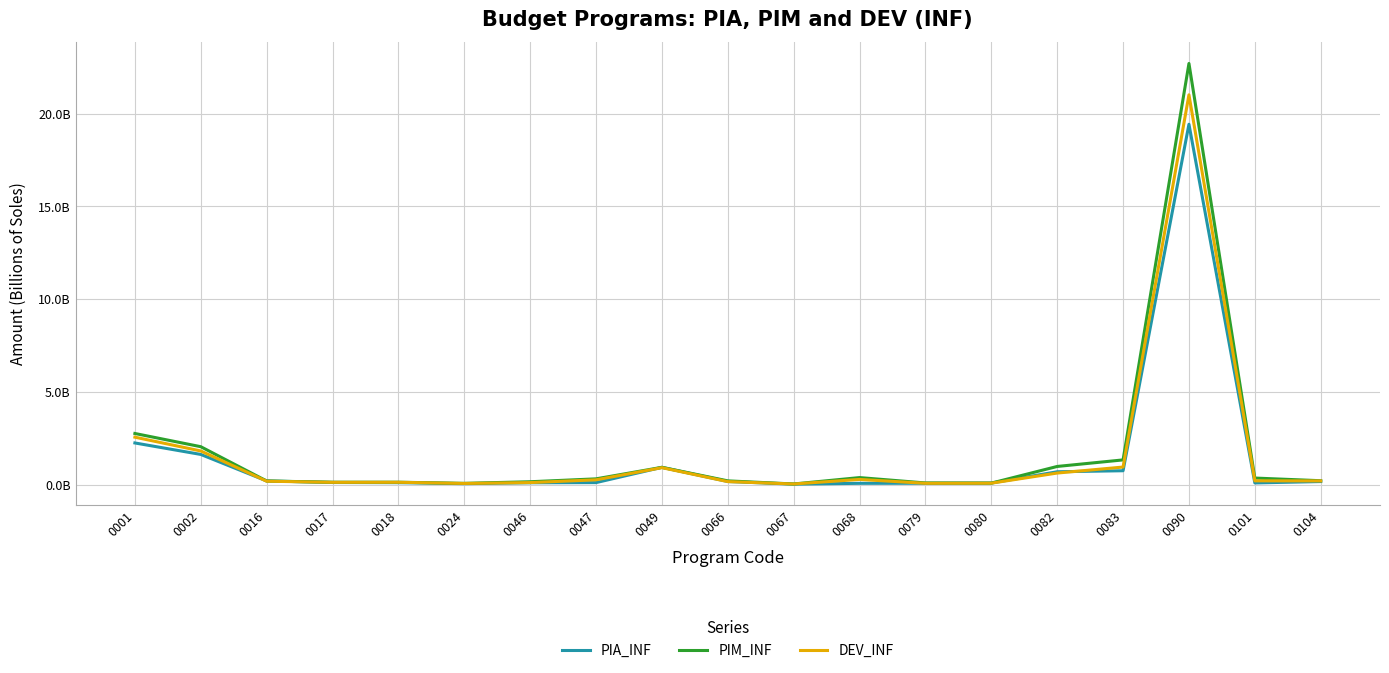

Does the chart display data point markers on the line(s)?

No